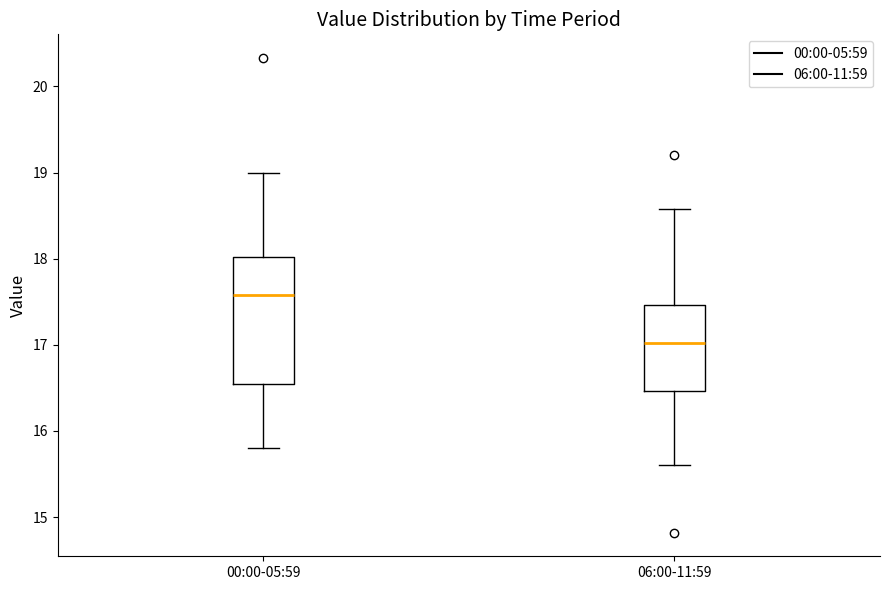

Which box is the tallest, from its lower edge to its upper edge?

00:00-05:59